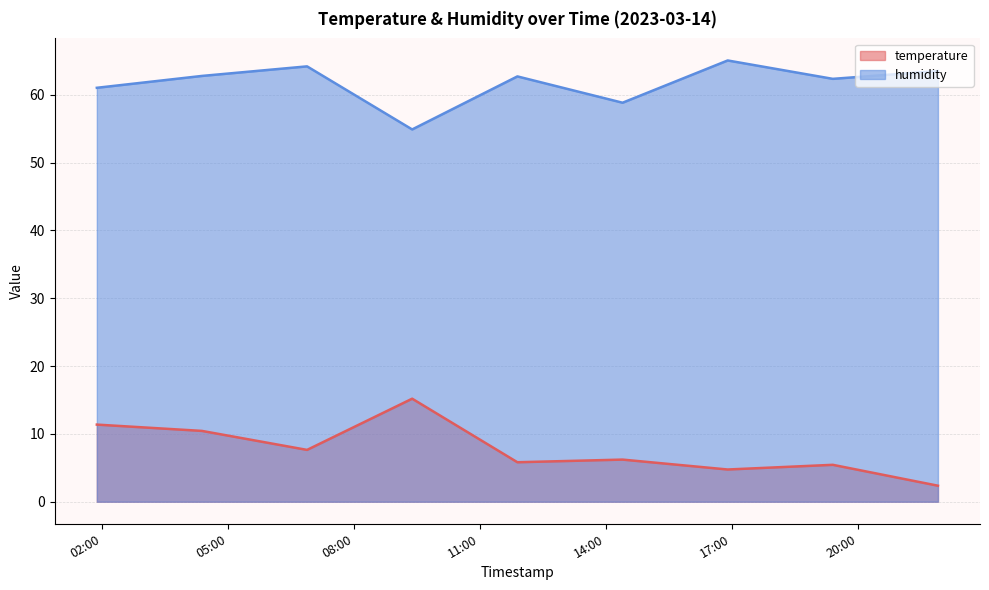

What position from the right is 2023-03-14T09:23:24?

6